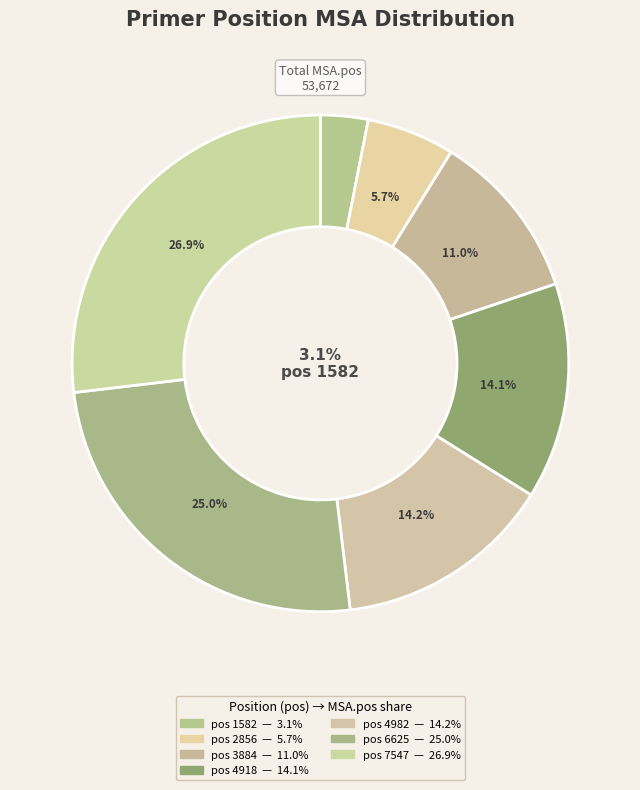

Which category has the smallest portion of the pie?

1582